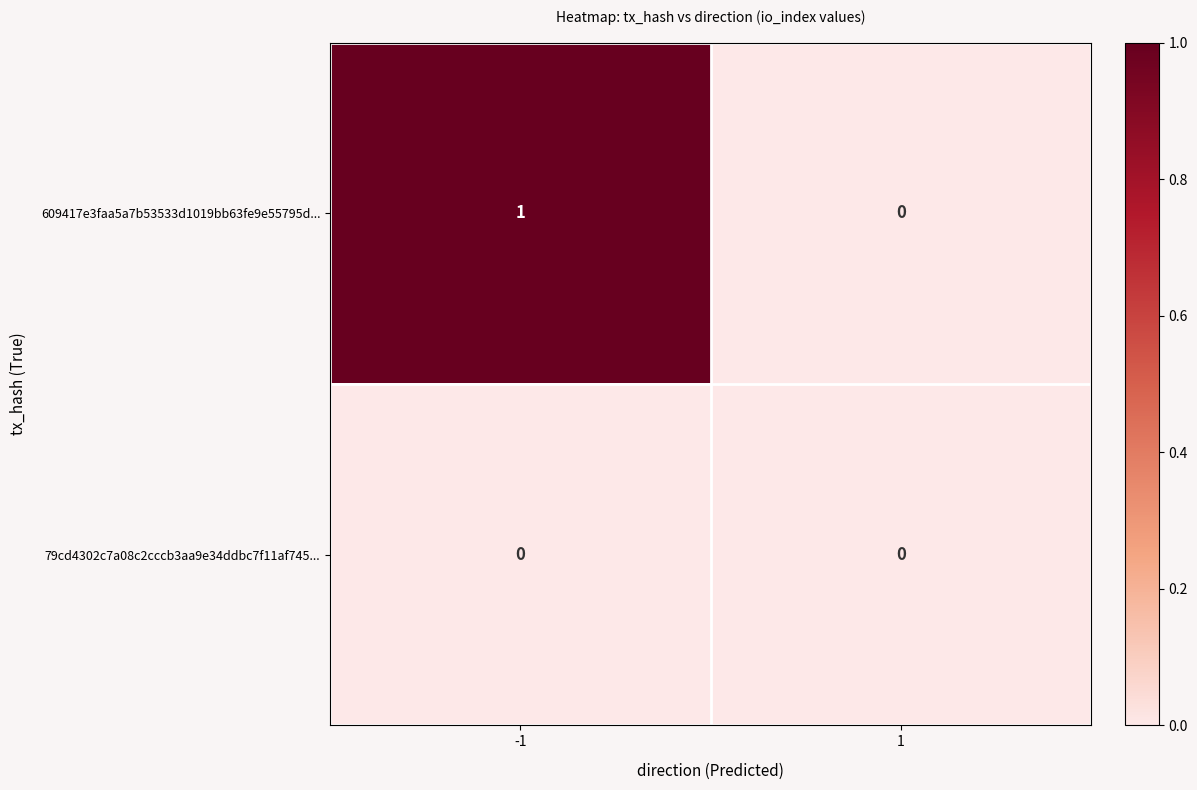

Which label corresponds to the largest value in the chart?

-1